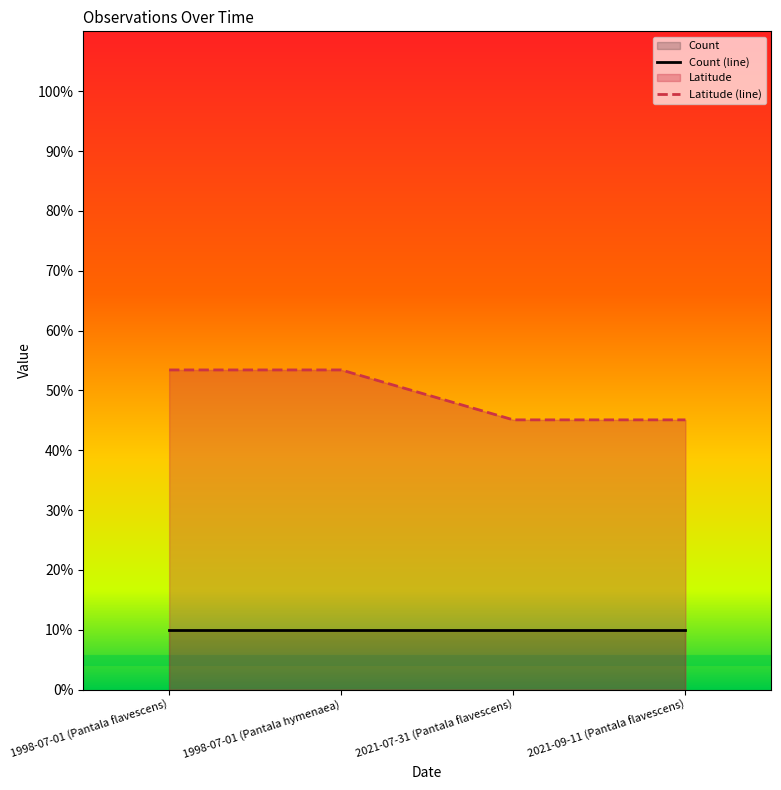

How many data points are above 53?

2